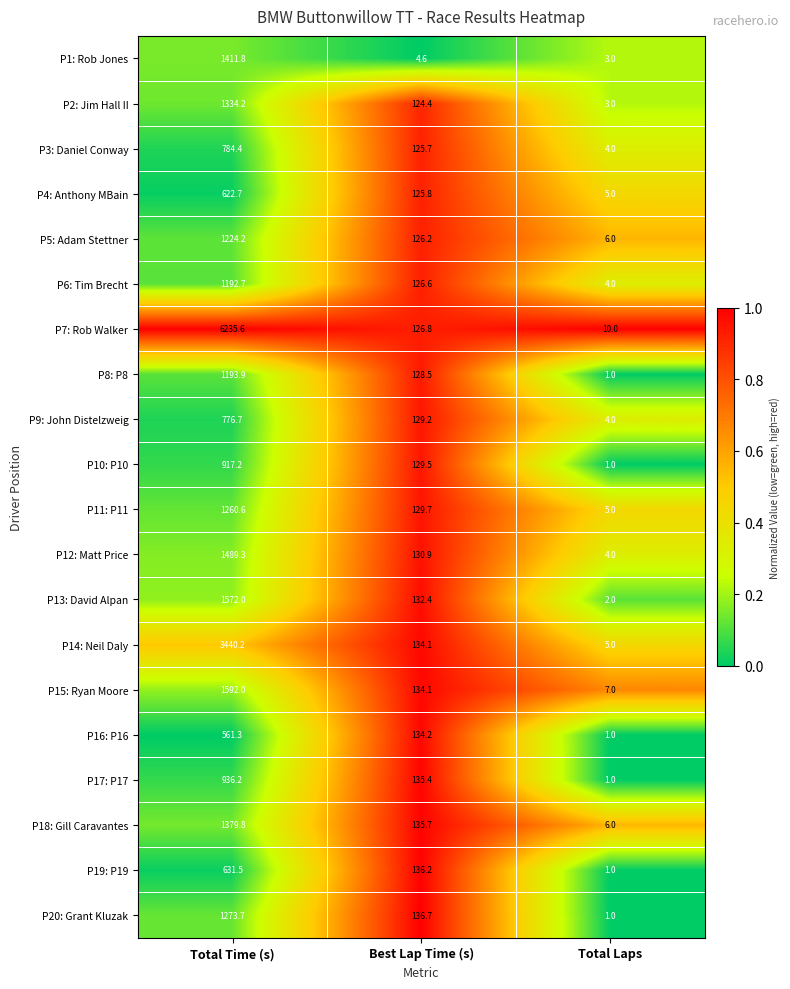

What is the highest value of the P1: Rob Jones series?

1411.8